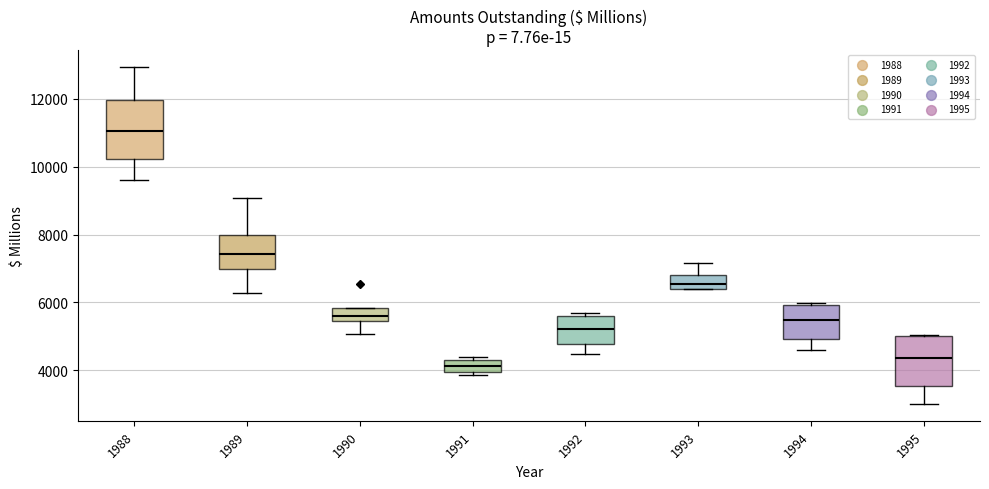

Which box is the tallest, from its lower edge to its upper edge?

1988